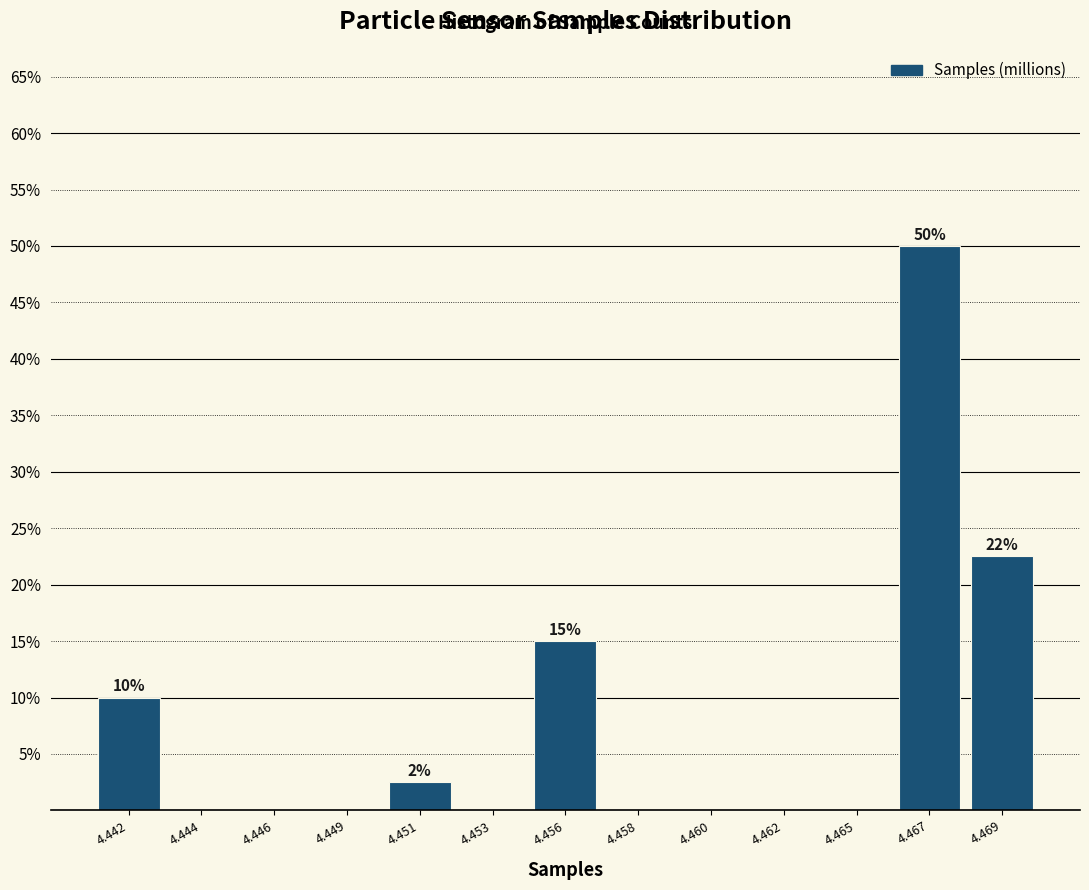

Reading right to left, list all the values displayed in this chart.

4.469=22.5	4.467=50.0	4.465=0.0	4.462=0.0	4.460=0.0	4.458=0.0	4.456=15.0	4.453=0.0	4.451=2.5	4.449=0.0	4.446=0.0	4.444=0.0	4.442=10.0